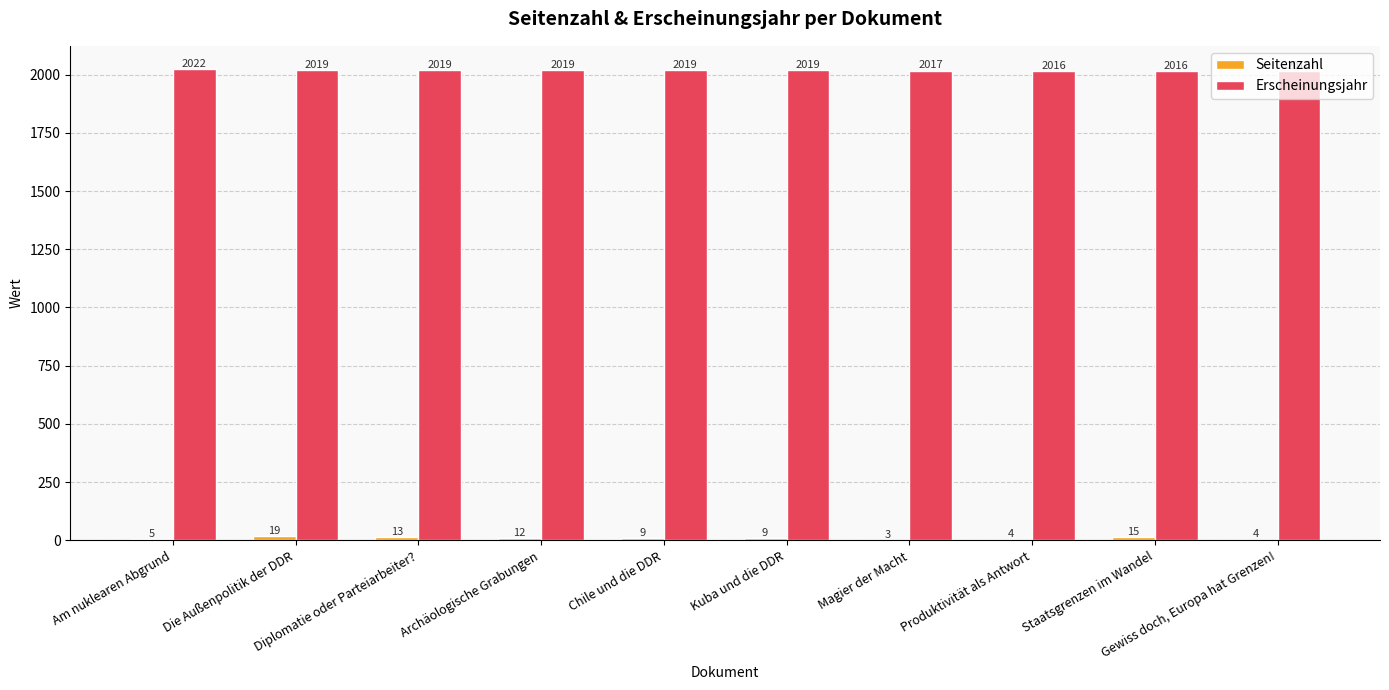

What is the sum of all Erscheinungsjahr values?

20182